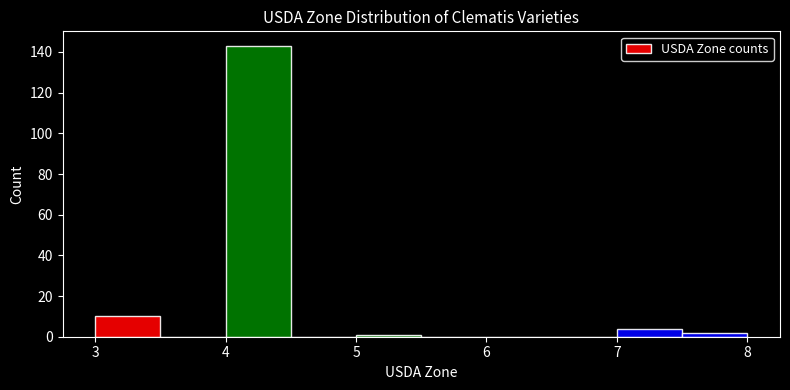

Reading left to right, transcribe this chart: for each bar, give the range it covers on the x-axis and its height. The values are not printed on the chart, so give them approximately, as read against the axis.

3.0 to 3.5: 10
3.5 to 4.0: 0
4.0 to 4.5: 144
4.5 to 5.0: 0
5.0 to 5.5: under 2
5.5 to 6.0: 0
6.0 to 6.5: 0
6.5 to 7.0: 0
7.0 to 7.5: 4
7.5 to 8.0: 2